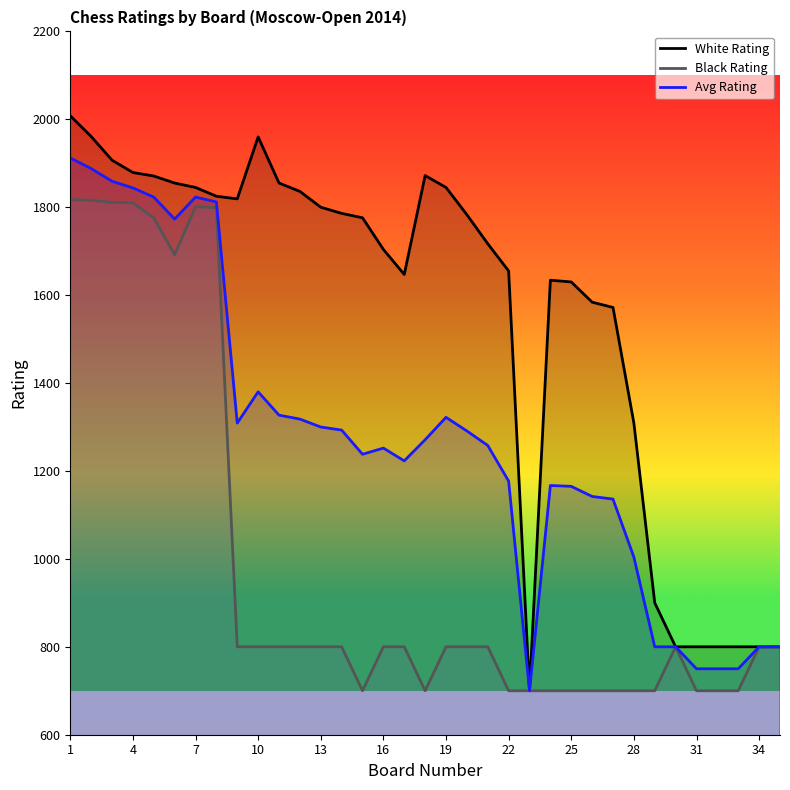

How many lines are shown in the chart?

3